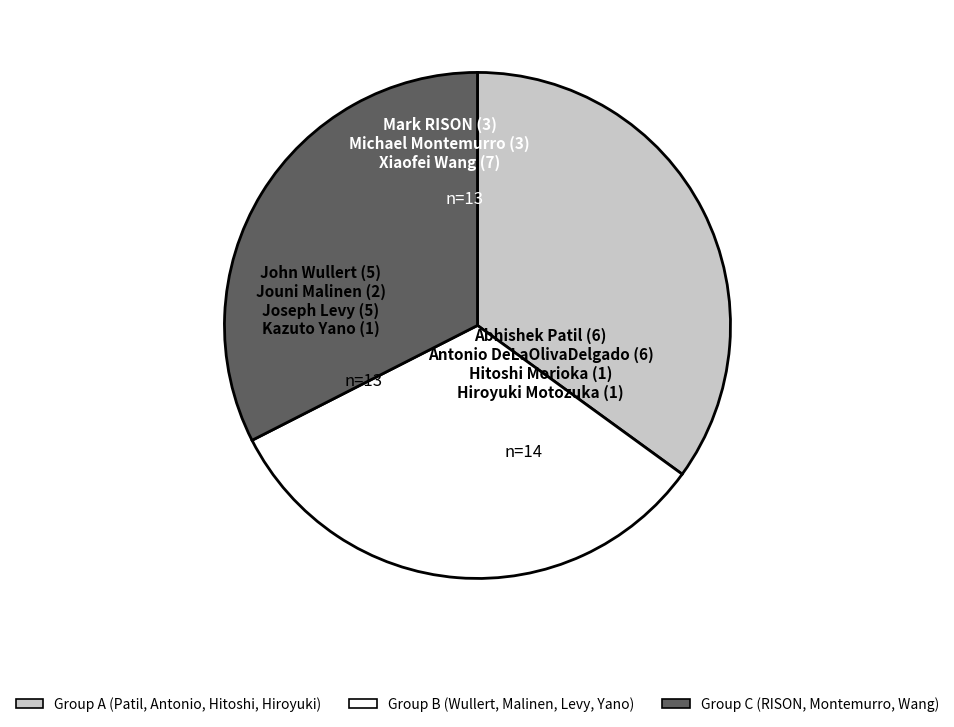

Is there a majority slice in this chart?

No